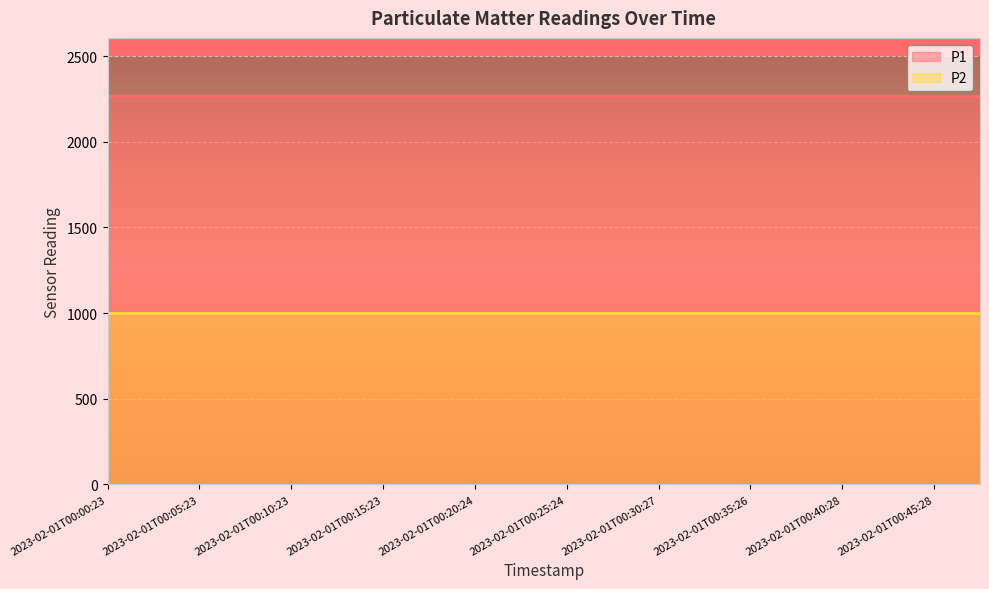

Rank the series at 2023-02-01T00:27:54 from lowest to highest value.

P2, P1